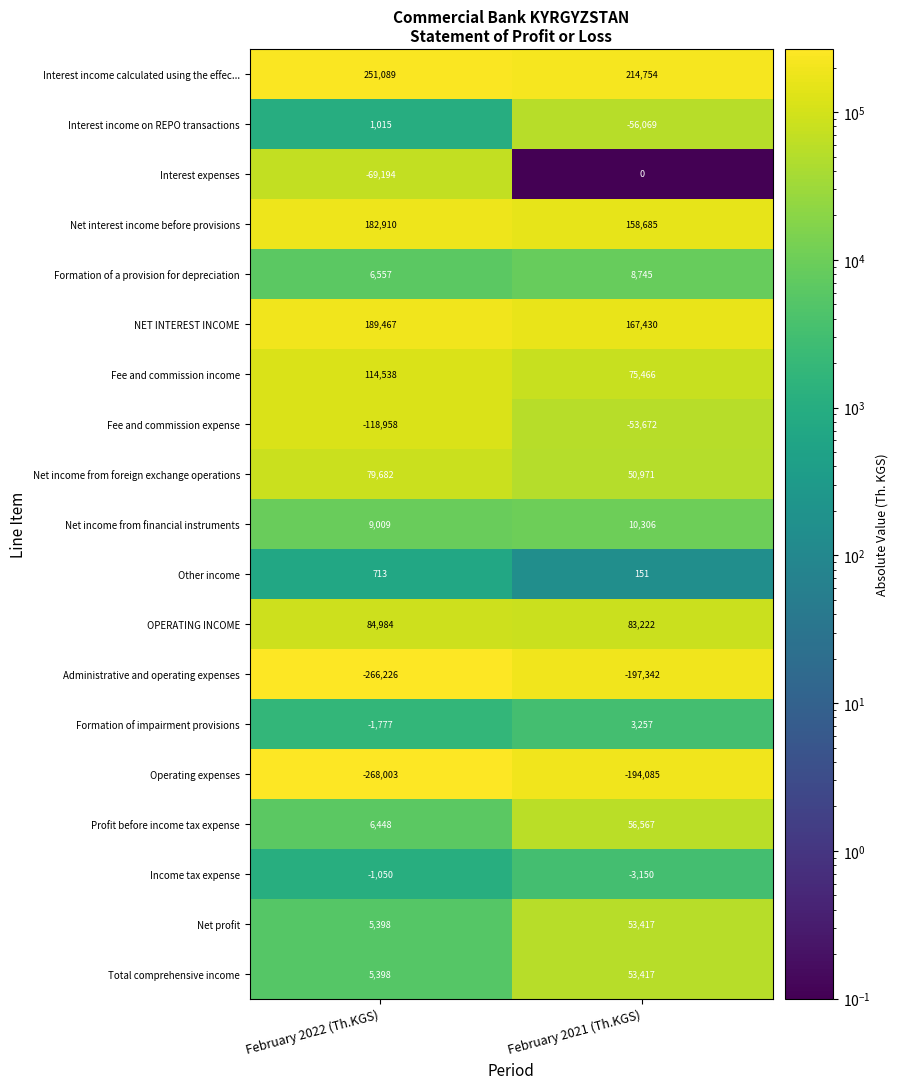

Between February 2022 (Th.KGS) and February 2021 (Th.KGS), which series saw the biggest shift?

Operating expenses